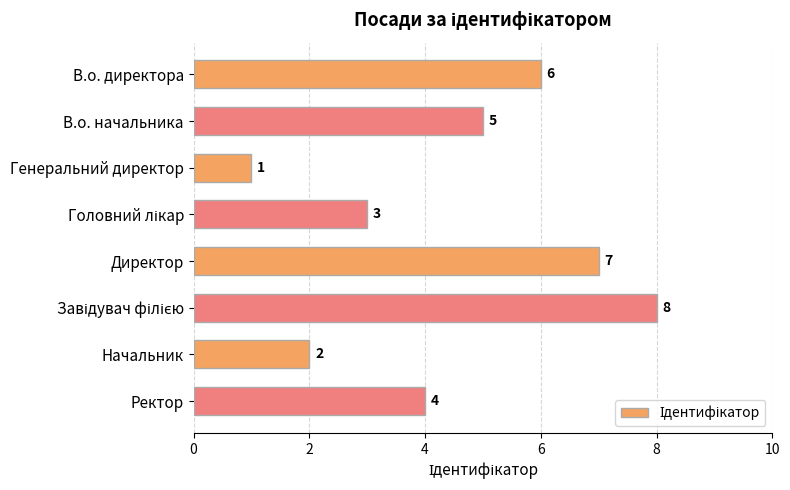

Which category has the lowest value across all series?

Генеральний директор